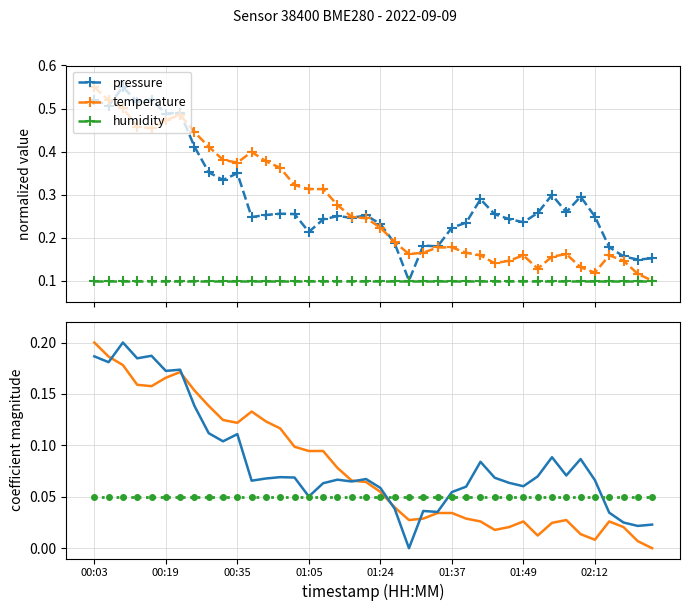

What are all the series names shown in the legend?

pressure, temperature, humidity